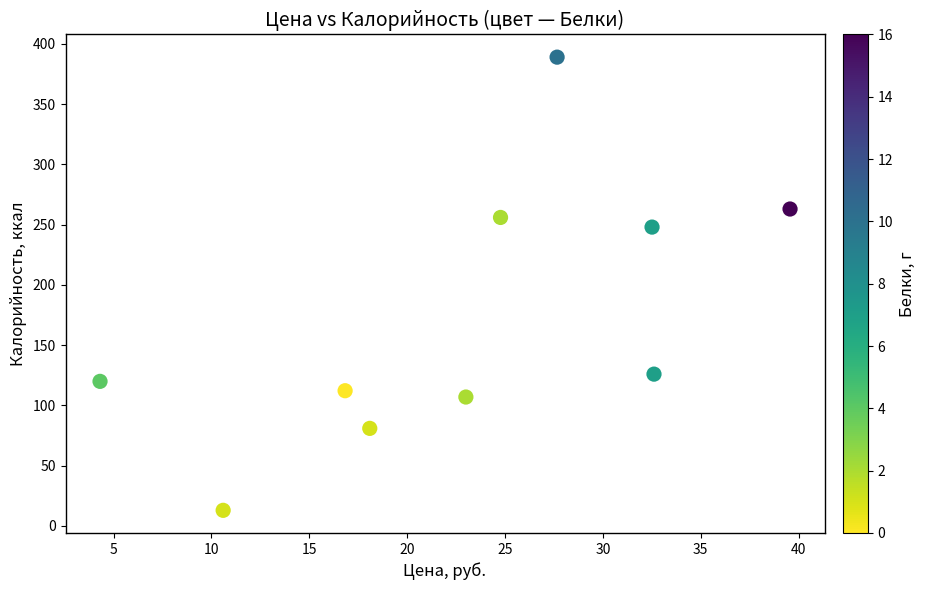

What Y value in the scatter plot is closest to 201?

248.0